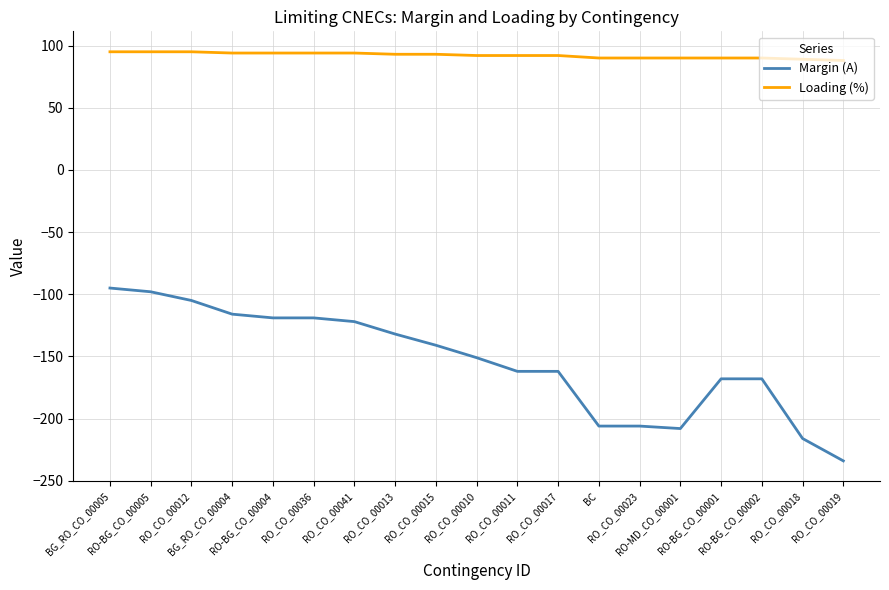

How many values in the Margin (A) series exceed -151?

9